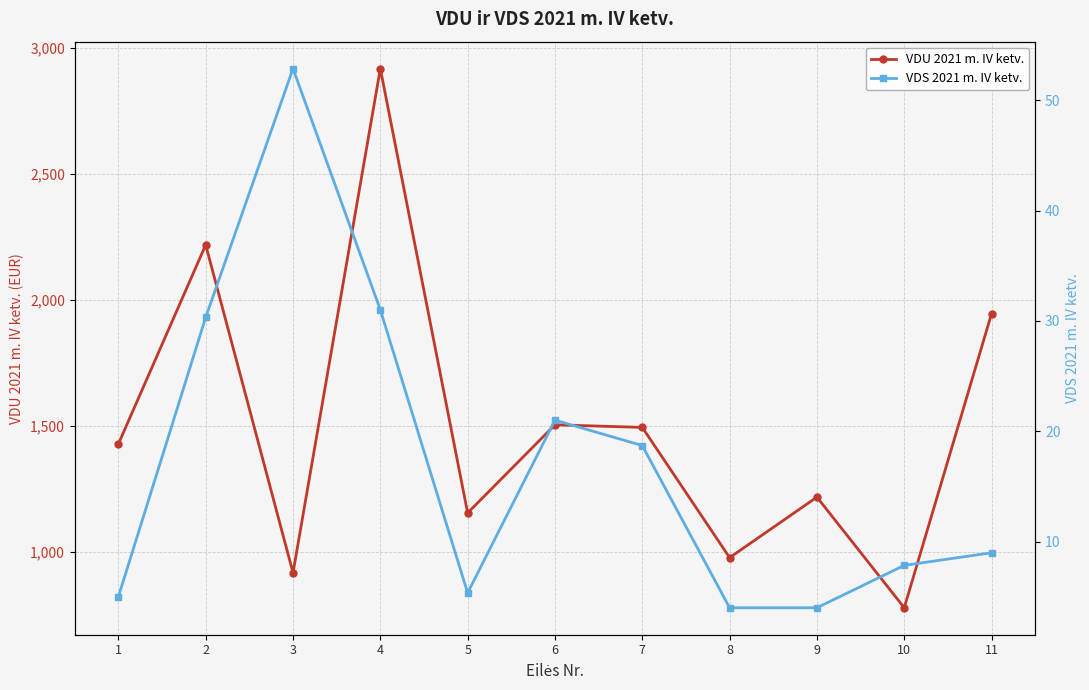

What is the sum of all VDU 2021 m. IV ketv. values?

16548.5